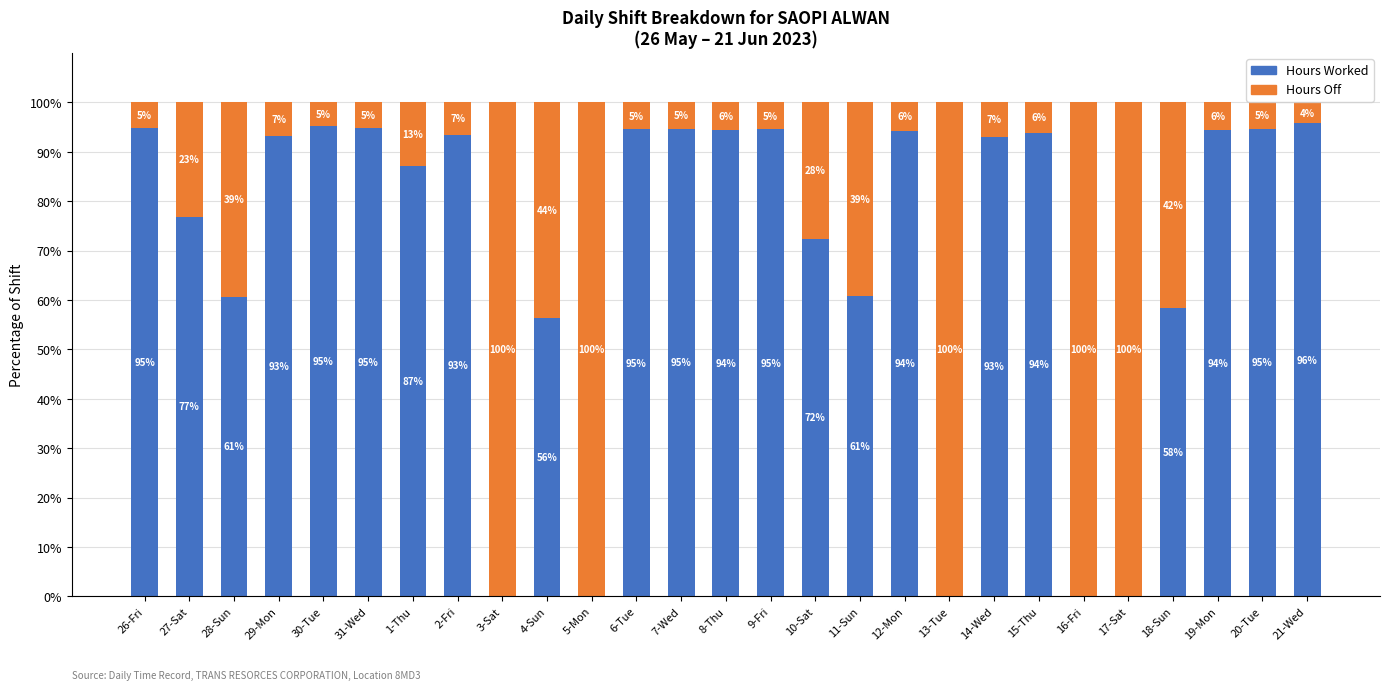

Are the bars horizontal?

No